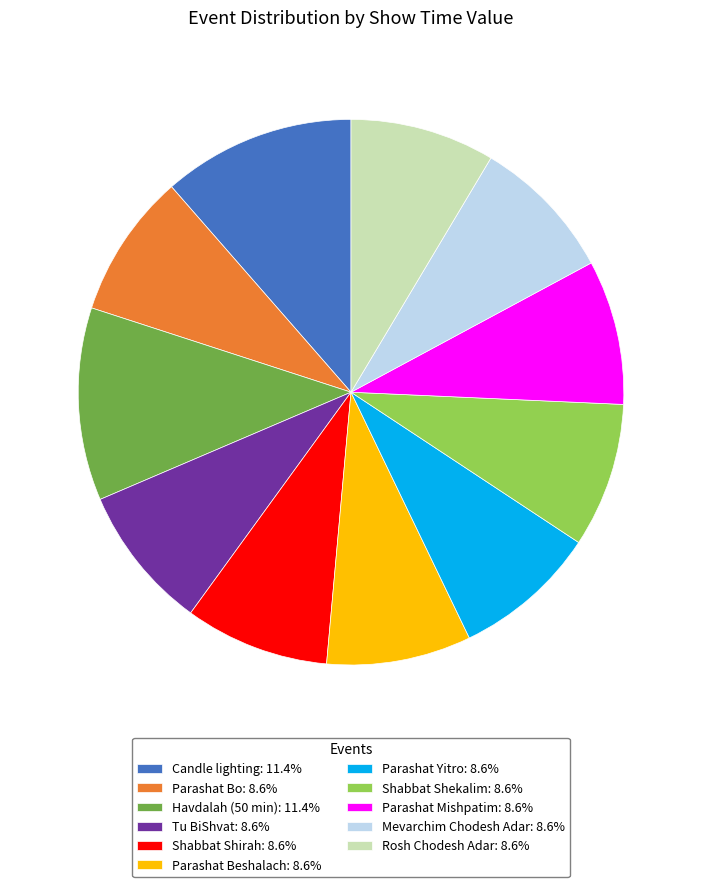

Is the sum of Havdalah (50 min): 11.4% and Shabbat Shekalim: 8.6% greater than half?

No